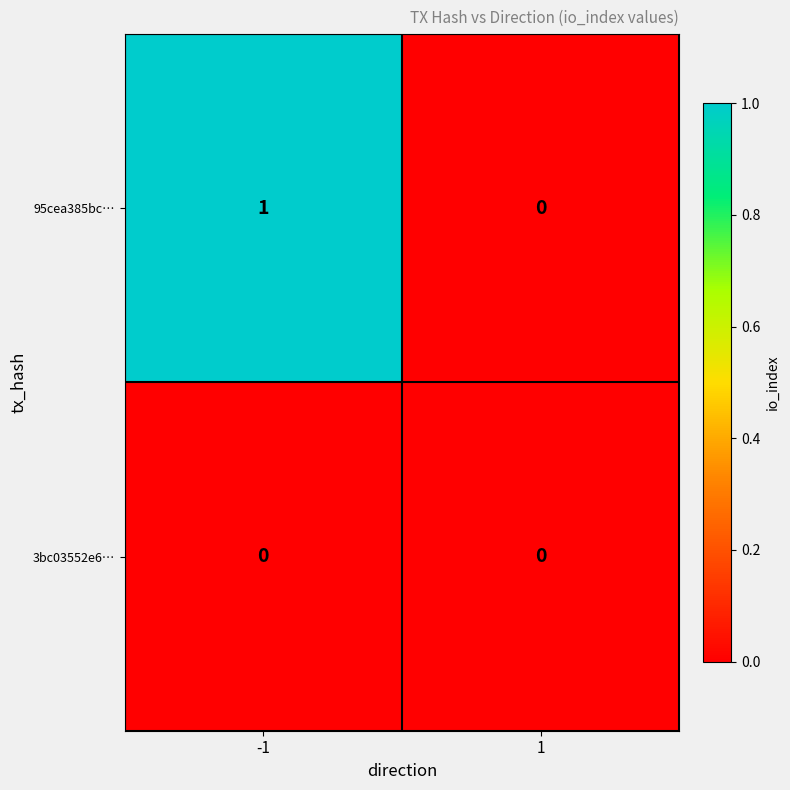

The 3bc03552e6… series shows 0 at -1. True or false?

True